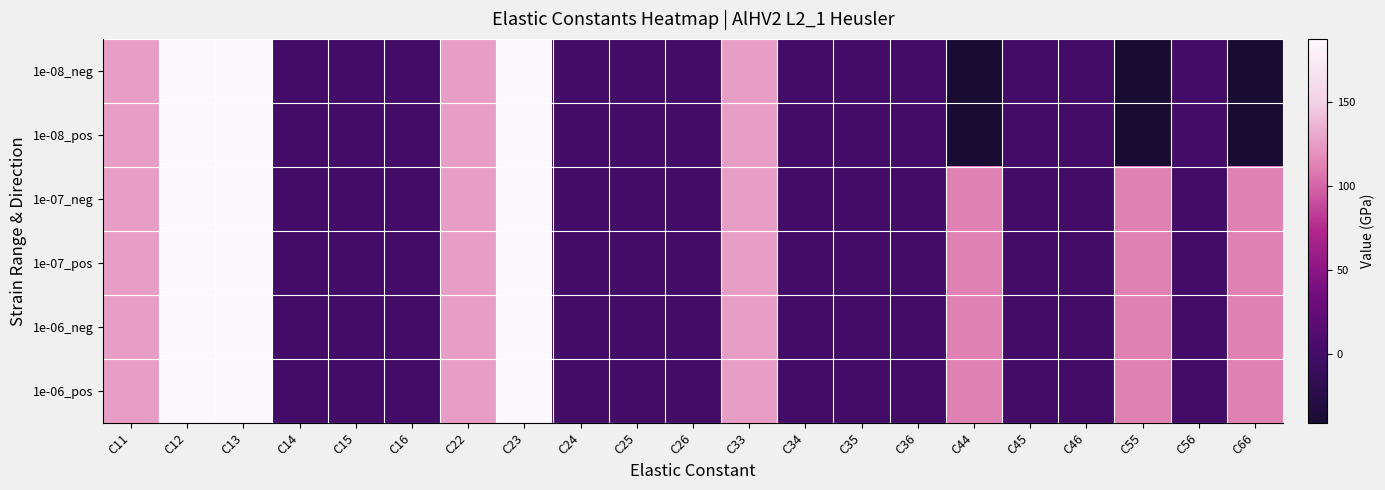

At how many categories does at least one series exceed 142?

3